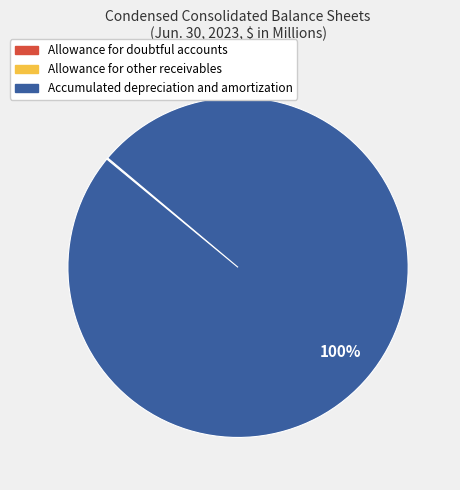

Which category has the biggest portion of the pie?

Accumulated depreciation and amortization